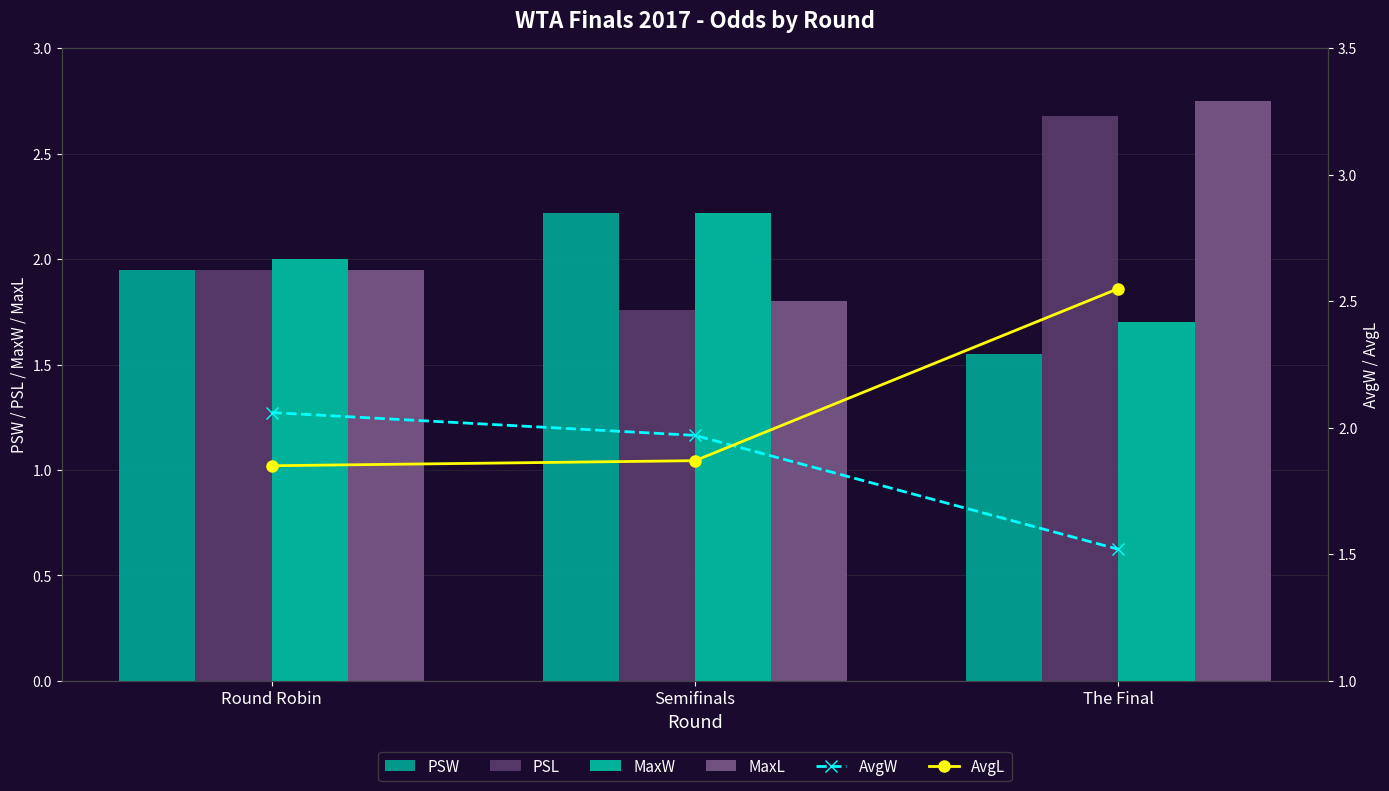

At which category is the sum across all series the highest?

The Final